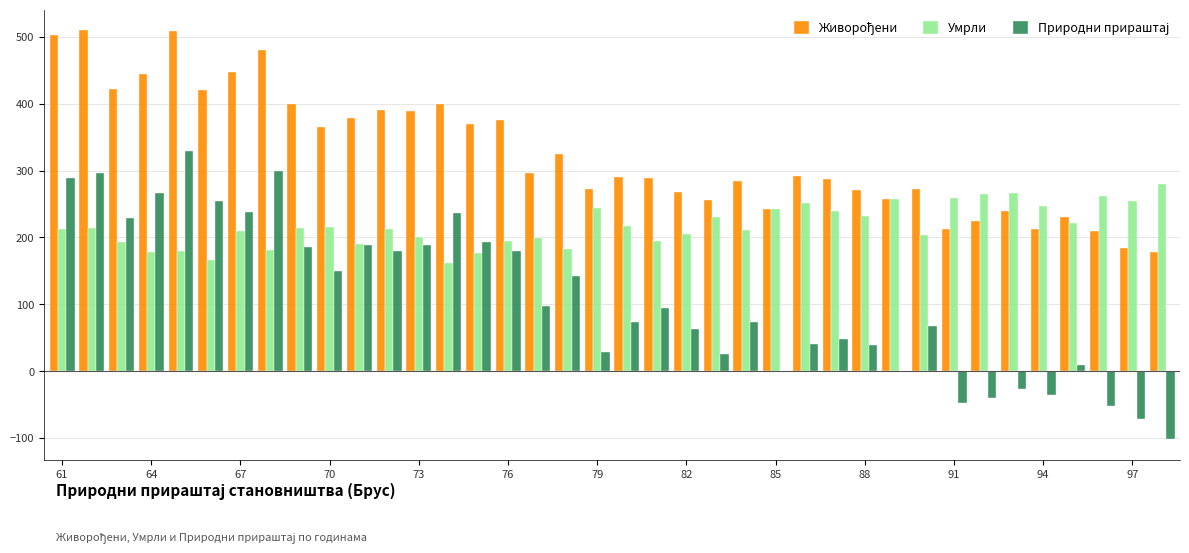

What is the maximum value shown in the chart?

510